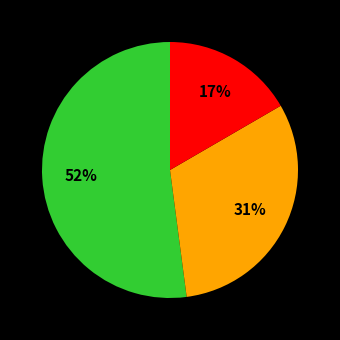

To the nearest percent, what is the average slice percentage?

33%